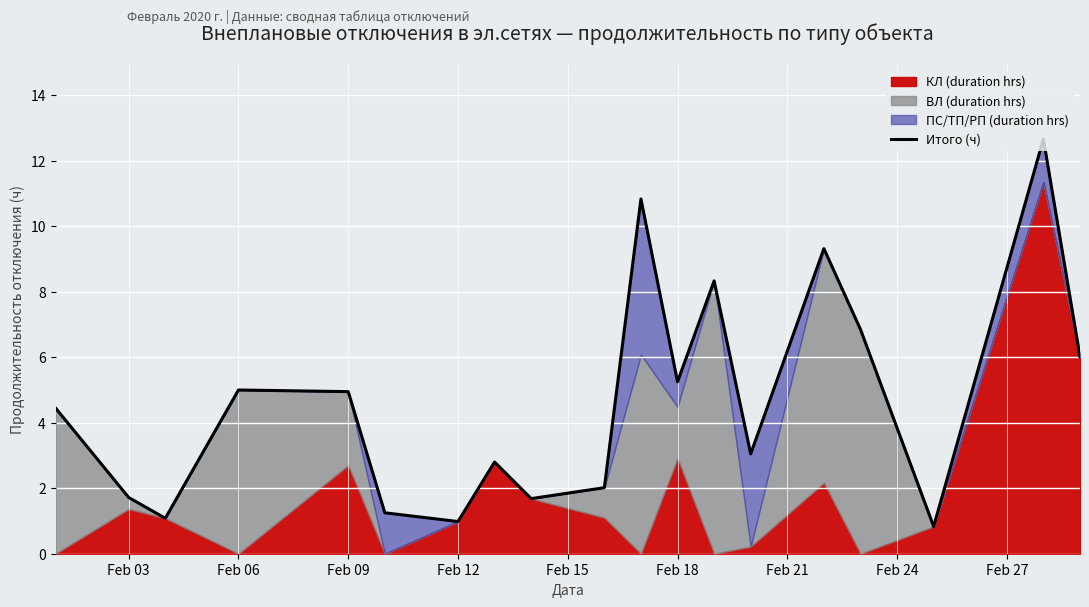

How many values exceed 4?

10